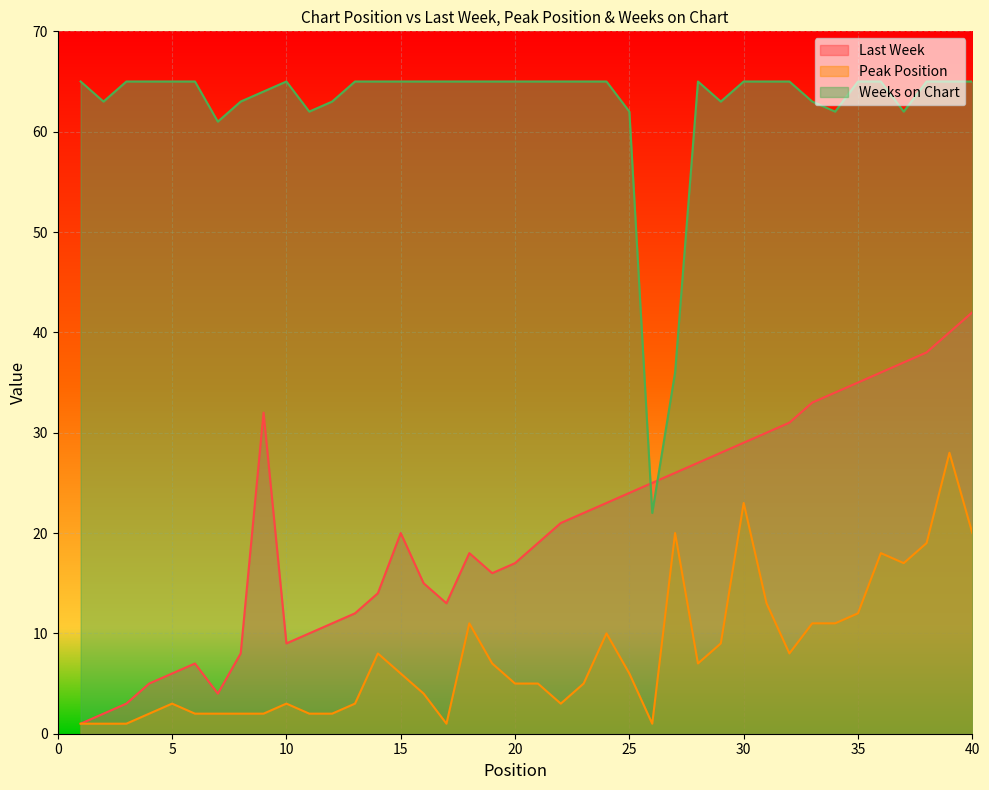

How many values in the Weeks on Chart series are below 65?

13